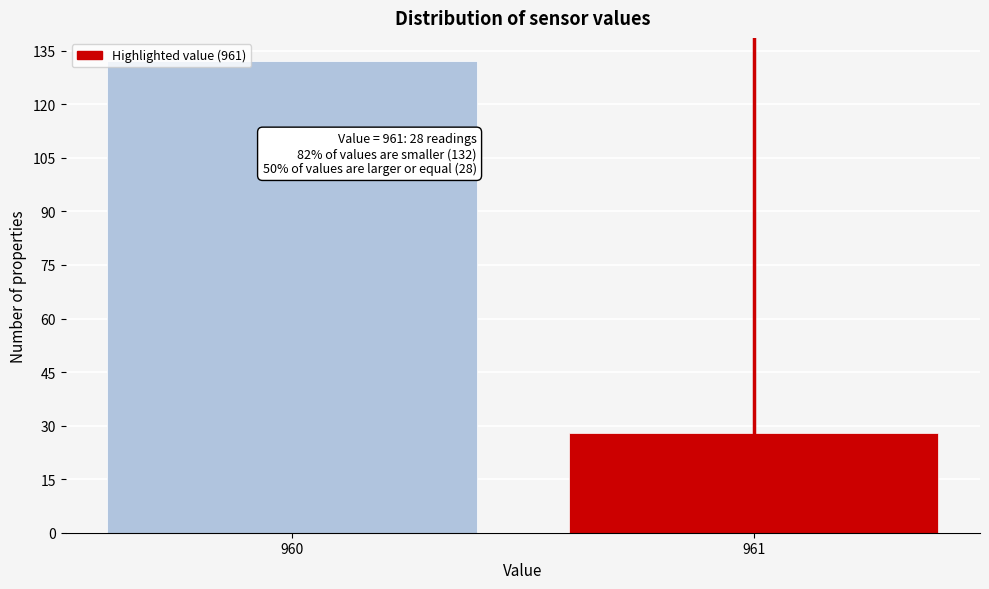

Reading left to right, extract all data points from this chart.

960=132	961=28